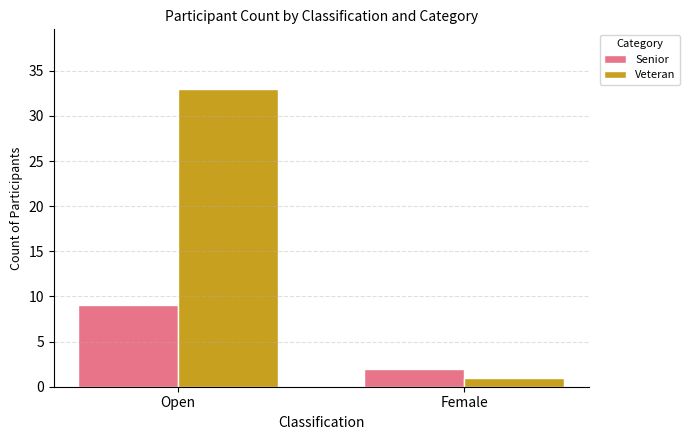

Reading right to left, what are all the values shown in this chart?

Senior: Female=2	Open=9
Veteran: Female=1	Open=33